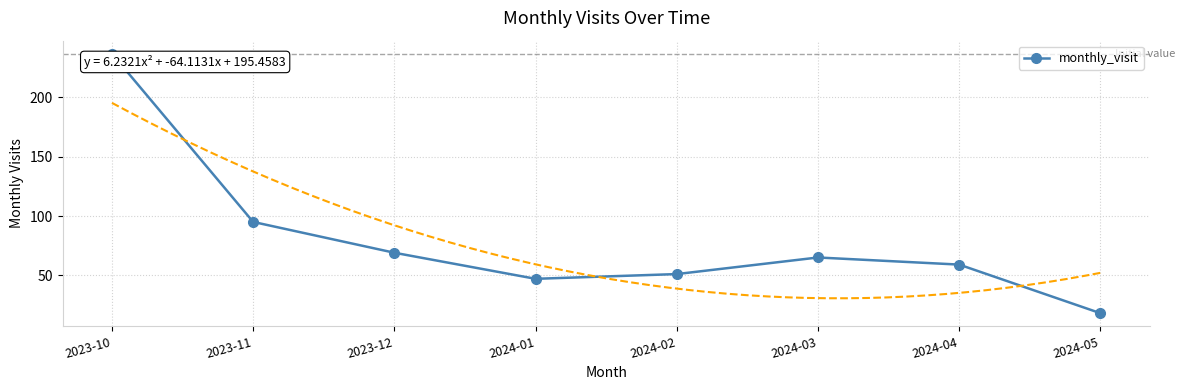

How many data points are less than 65?

4